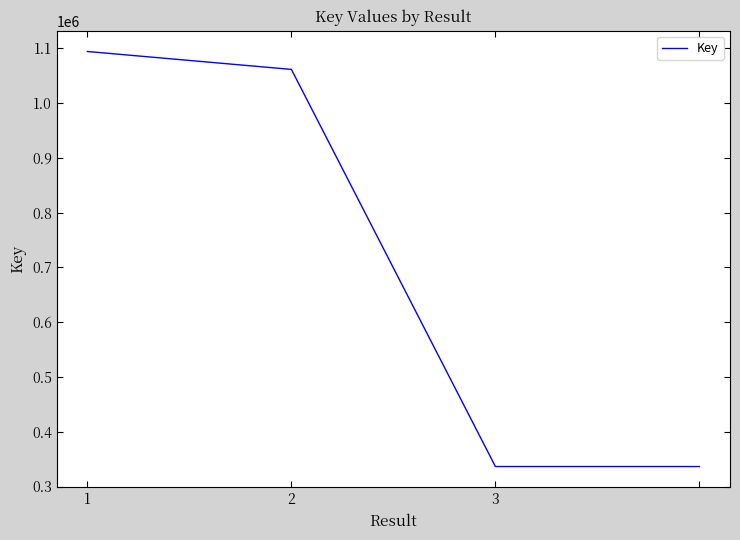

What is the greatest value displayed?

1094417